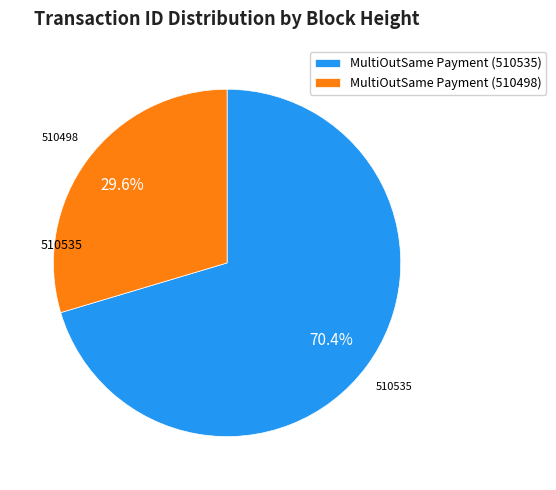

To the nearest percent, what portion does MultiOutSame Payment (510498) represent?

30%